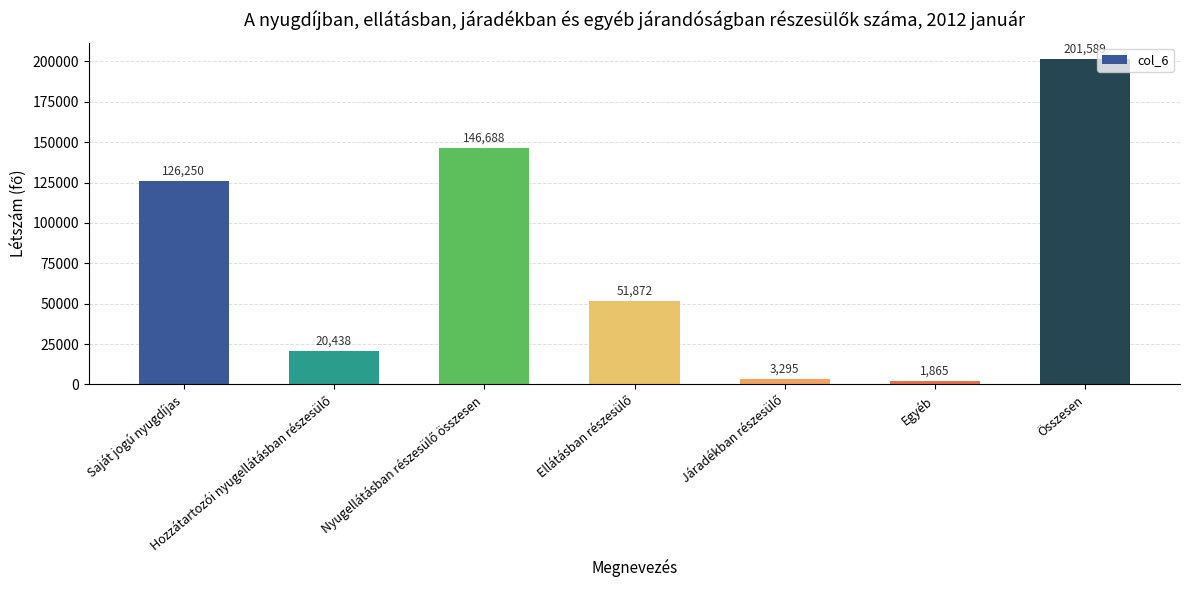

At which label is the value closest to 101727?

Saját jogú nyugdíjas